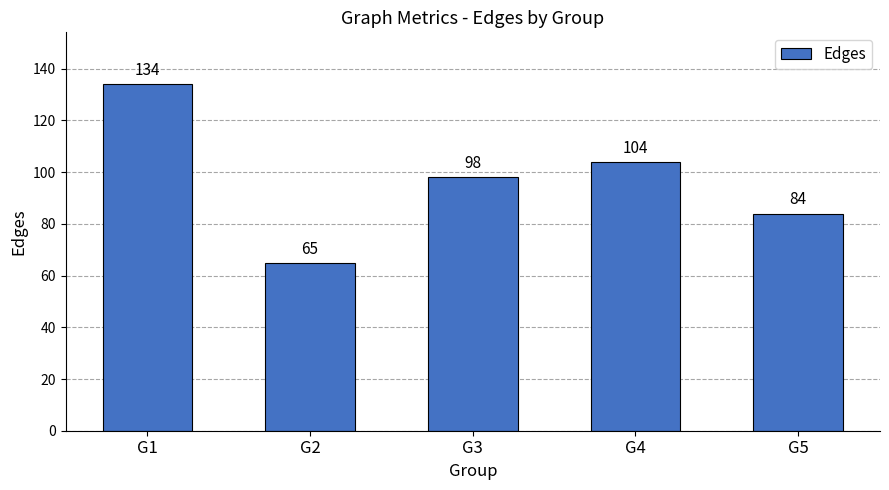

Rank the categories by value from highest to lowest.

G1, G4, G3, G5, G2